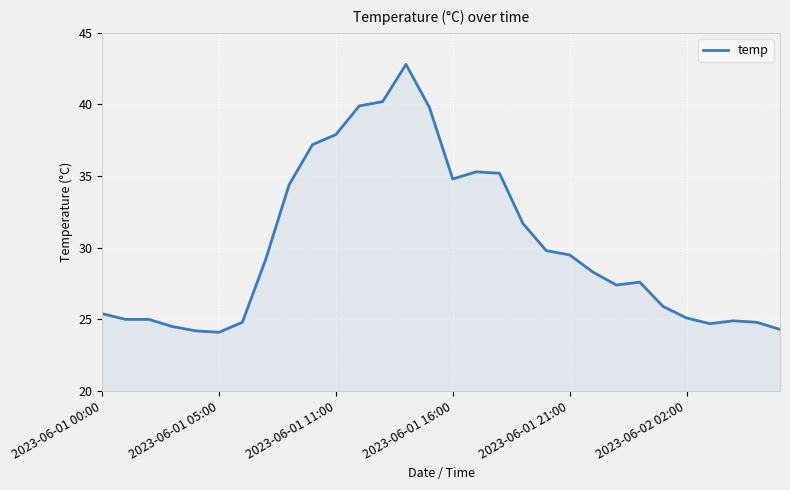

What is the minimum value shown in the chart?

24.1